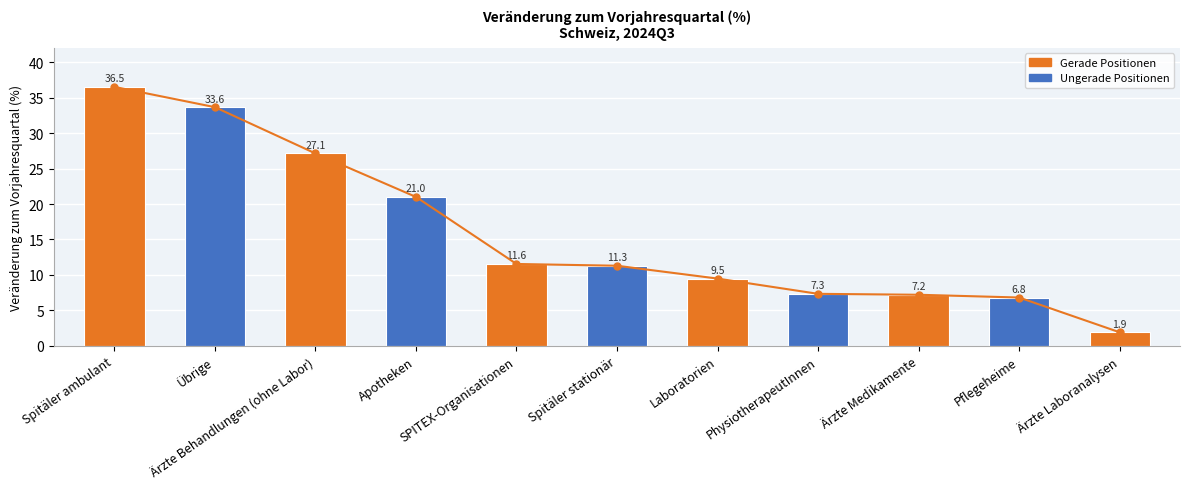

Which series changed the most between Spitäler stationär and Ärzte Laboranalysen?

Trend (orange)